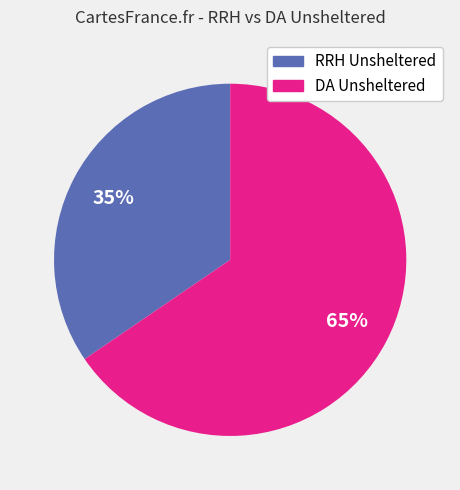

Does any single category account for the majority?

Yes